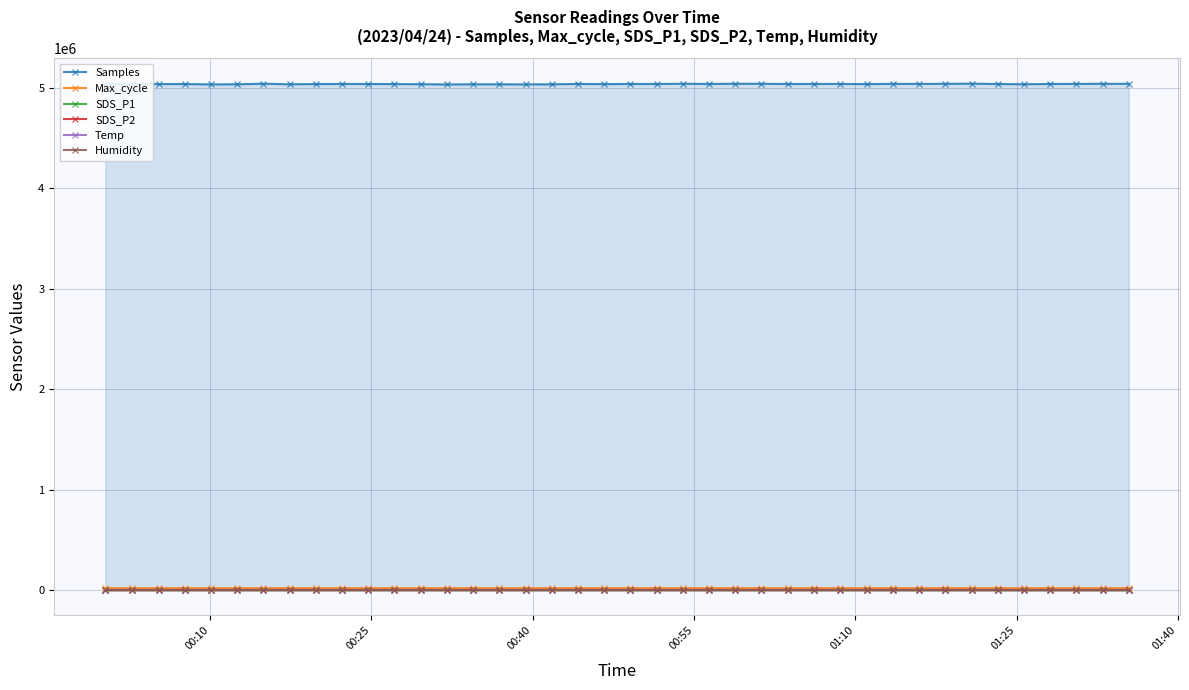

True or false: Max_cycle and Temp cross at least once.

False